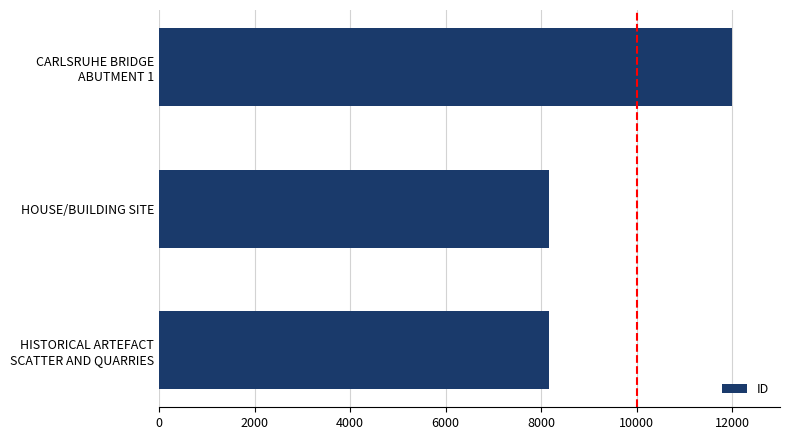

What is the smallest value displayed?

8159